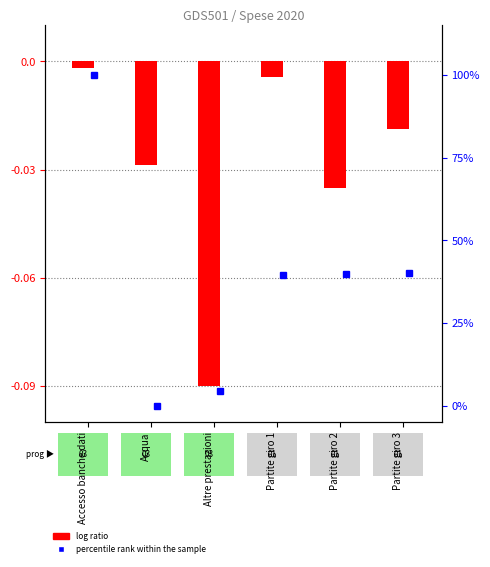

How many bars are there in total?

6